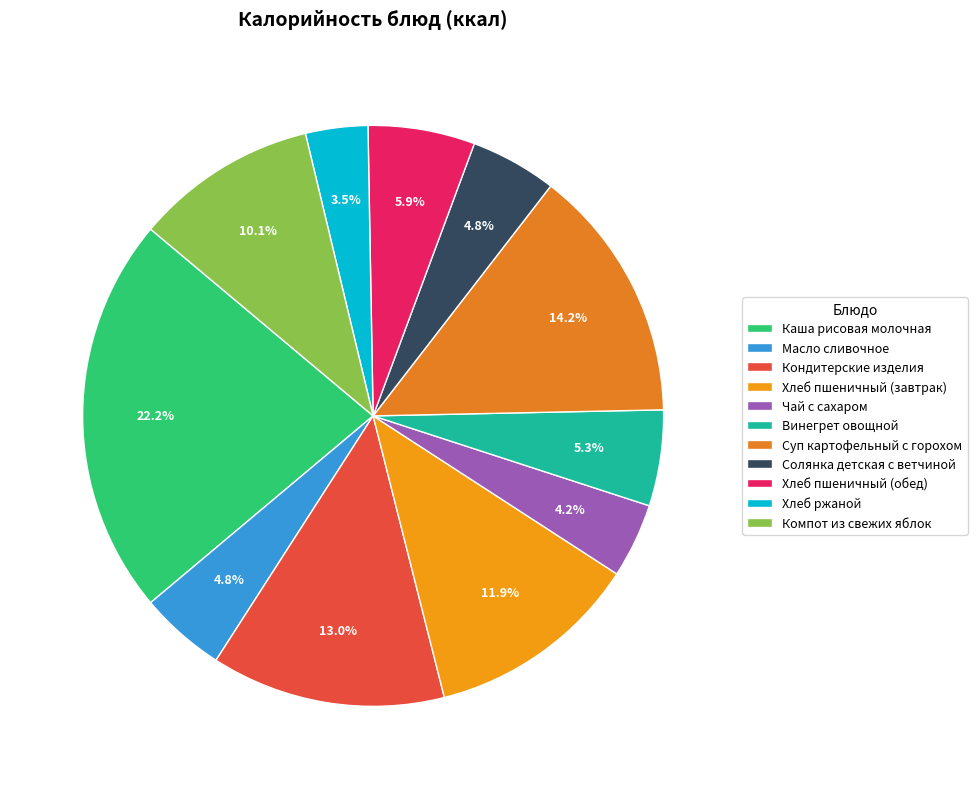

How many slices are in this pie chart?

11